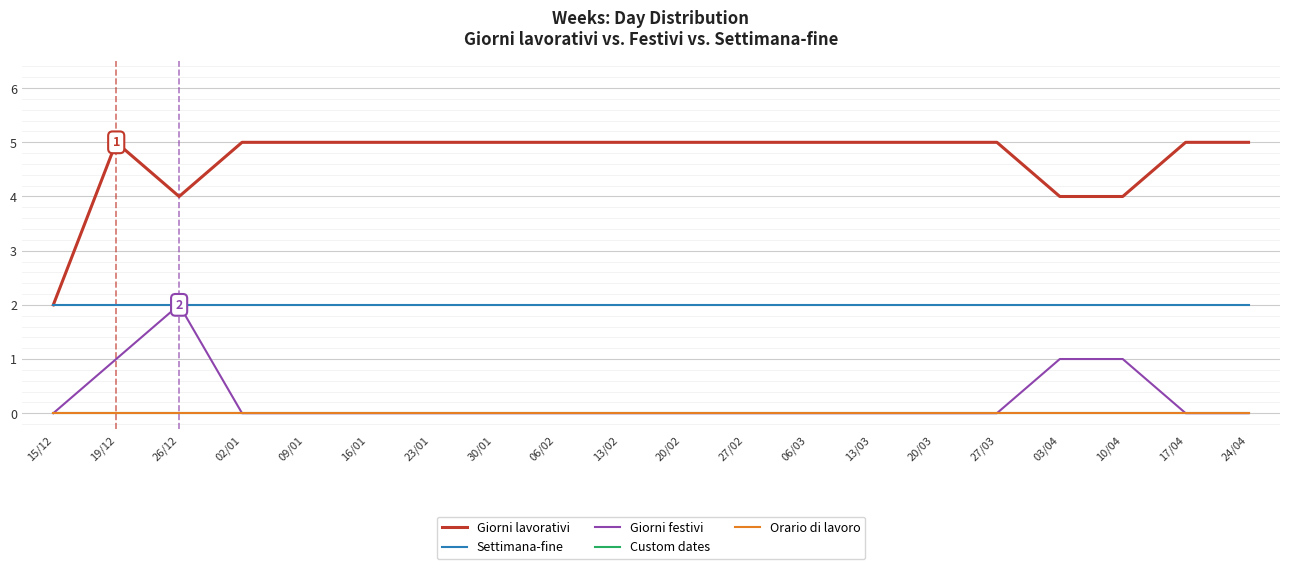

Does the chart display data point markers on the line(s)?

No